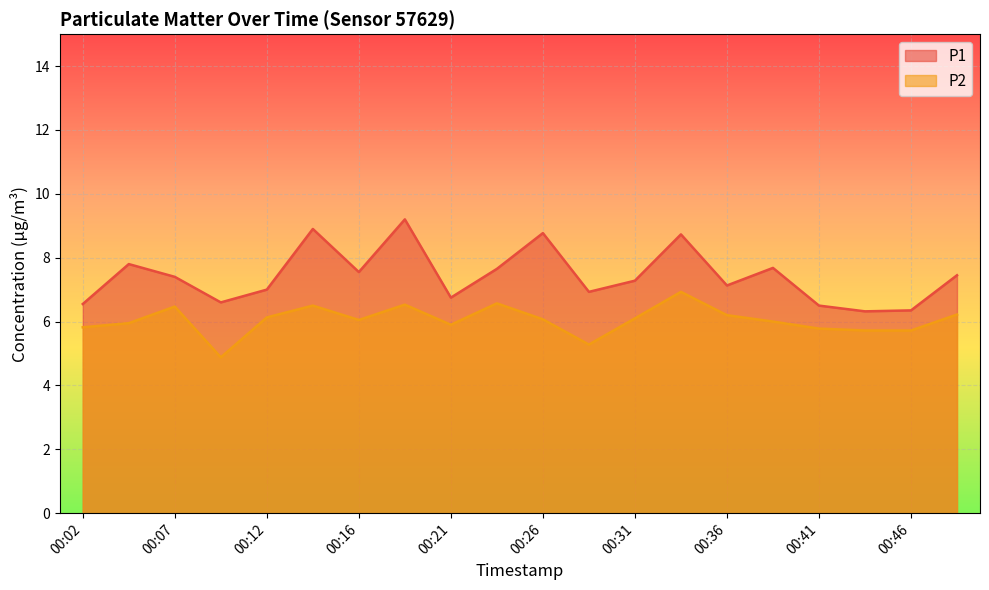

Between 00:31 and 00:33, which is larger?

00:33